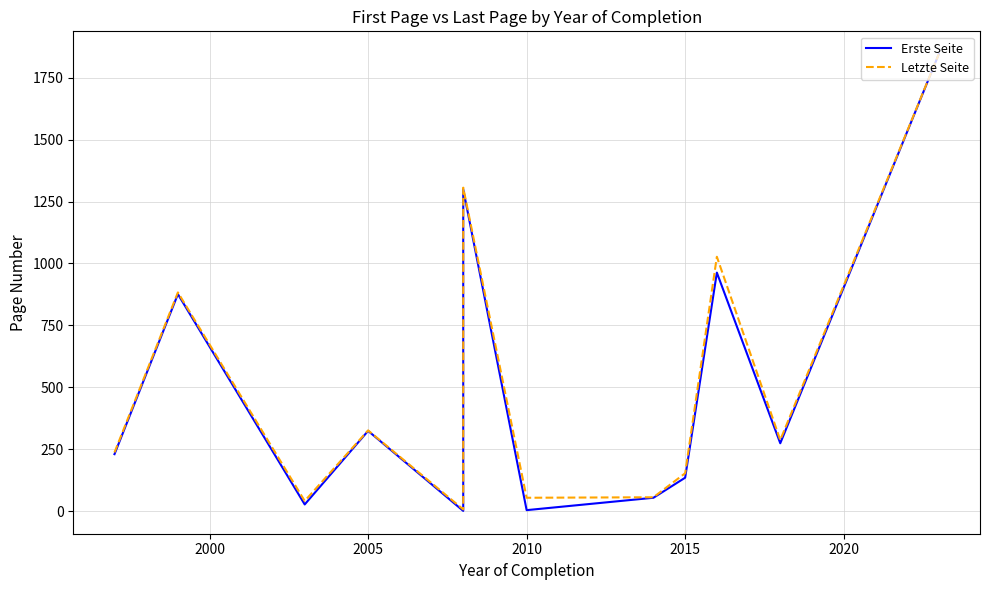

True or false: Letzte Seite and Erste Seite cross at least once.

False